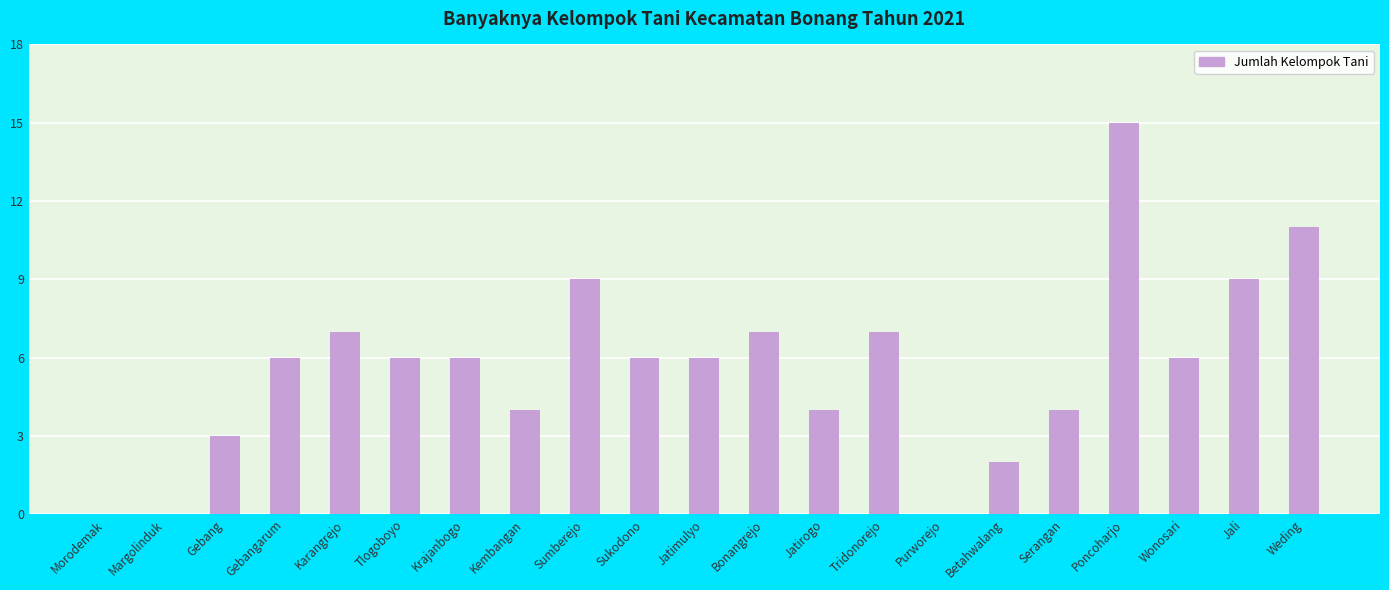

Reading left to right, list all the values displayed in this chart.

Morodemak=0	Margolinduk=0	Gebang=3	Gebangarum=6	Karangrejo=7	Tlogoboyo=6	Krajanbogo=6	Kembangan=4	Sumberejo=9	Sukodono=6	Jatimulyo=6	Bonangrejo=7	Jatirogo=4	Tridonorejo=7	Purworejo=0	Betahwalang=2	Serangan=4	Poncoharjo=15	Wonosari=6	Jali=9	Weding=11